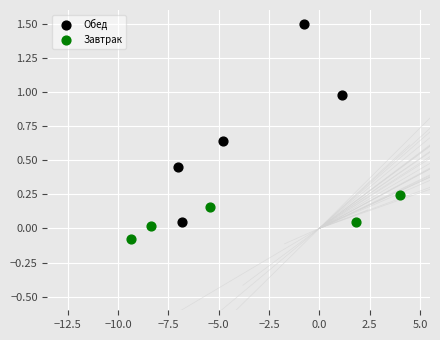

Which series contains the lowest Y value?

Завтрак